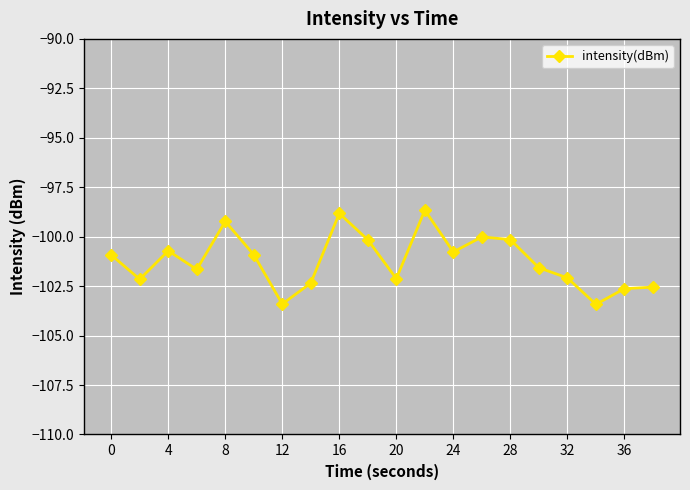

True or false: there are more than 0 points higher than both neighbors.

True